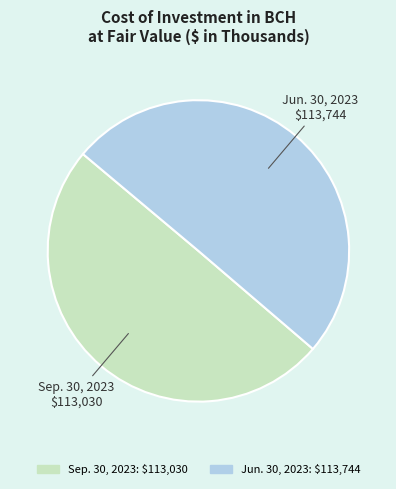

Do Sep. 30, 2023 and Jun. 30, 2023 together represent more than half of the pie?

Yes